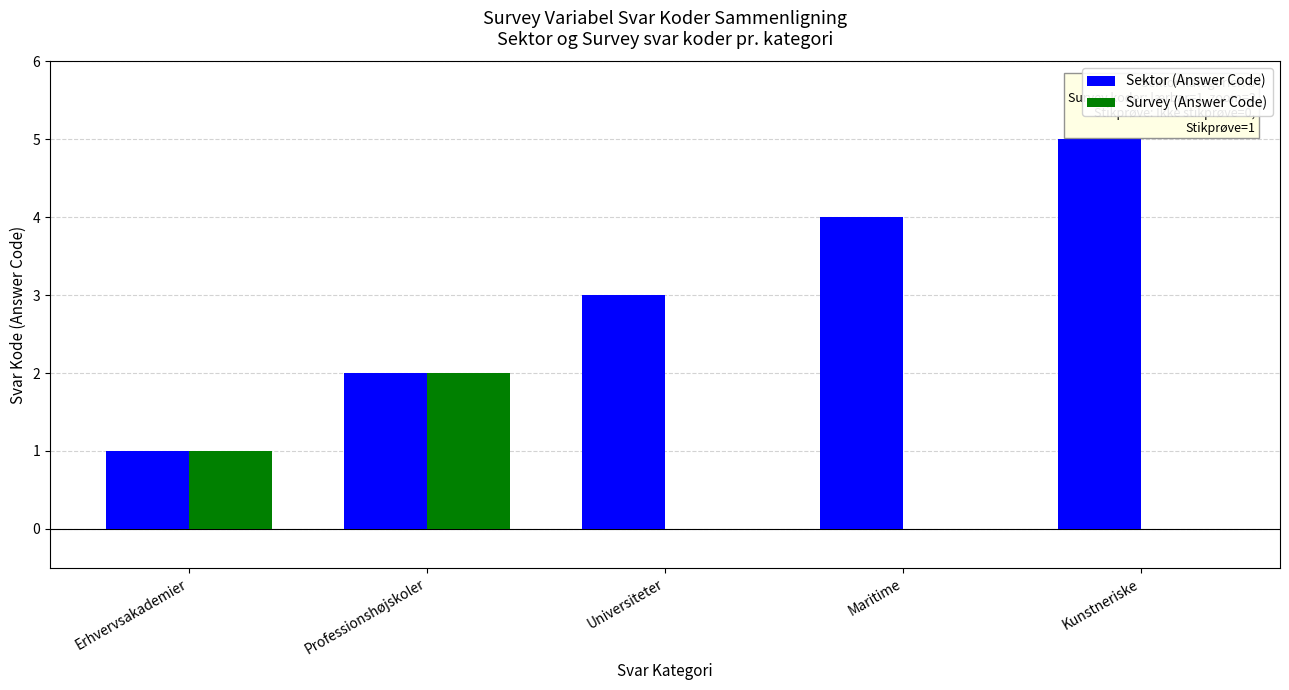

At which category does the chart reach its peak across all series?

Kunstneriske